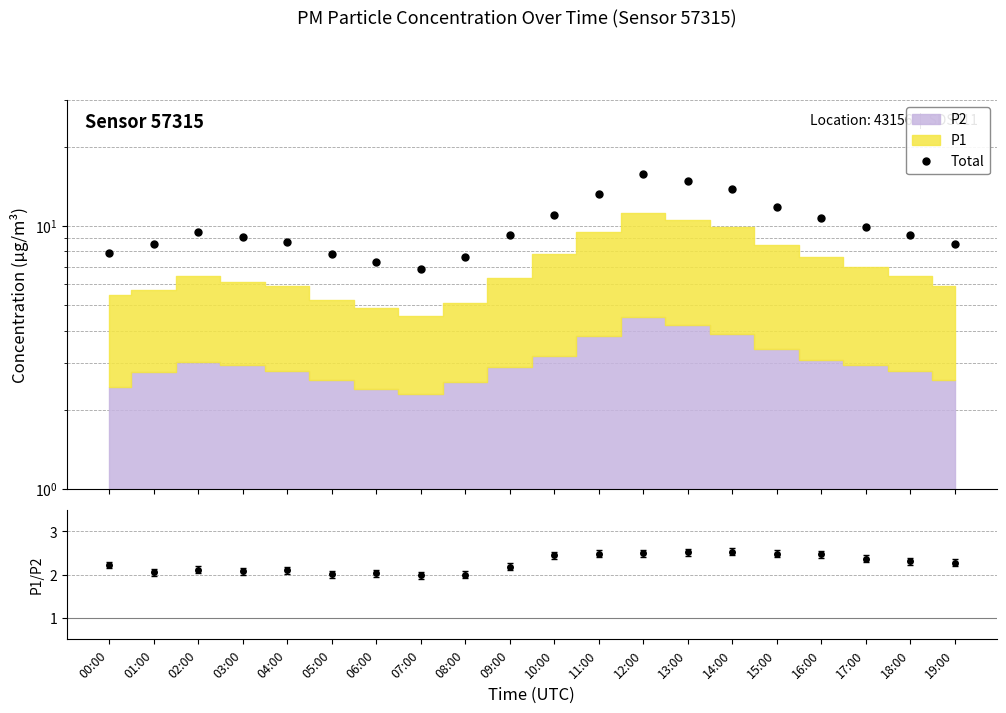

The P1/P2 series shows 2.5 at 11:00. True or false?

True